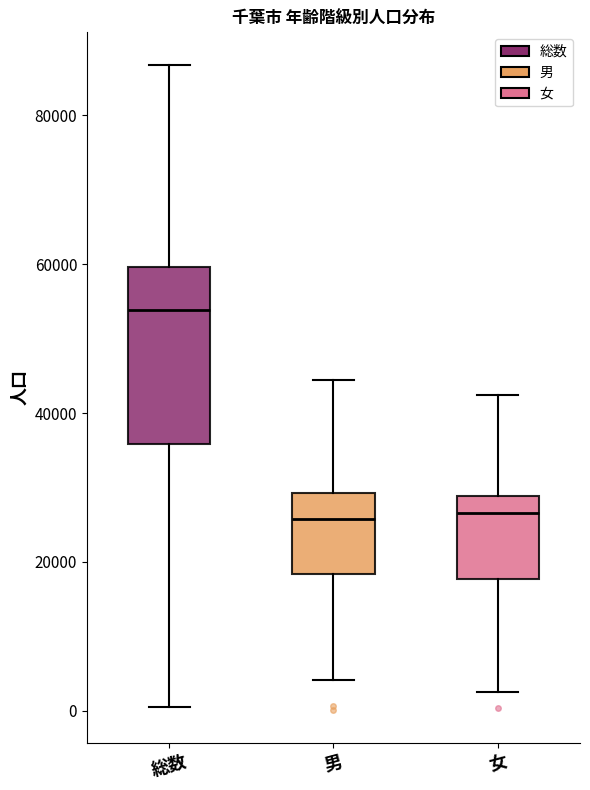

Which box is the tallest, from its lower edge to its upper edge?

総数